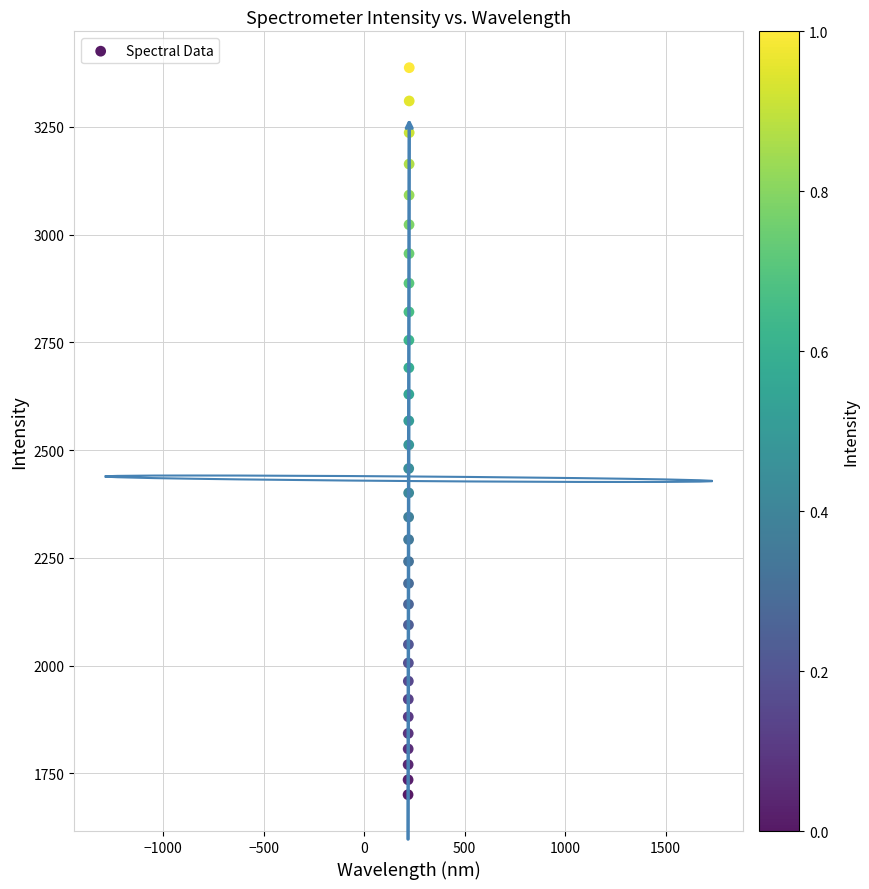

What is the range of X values (max minus min)?

5.9